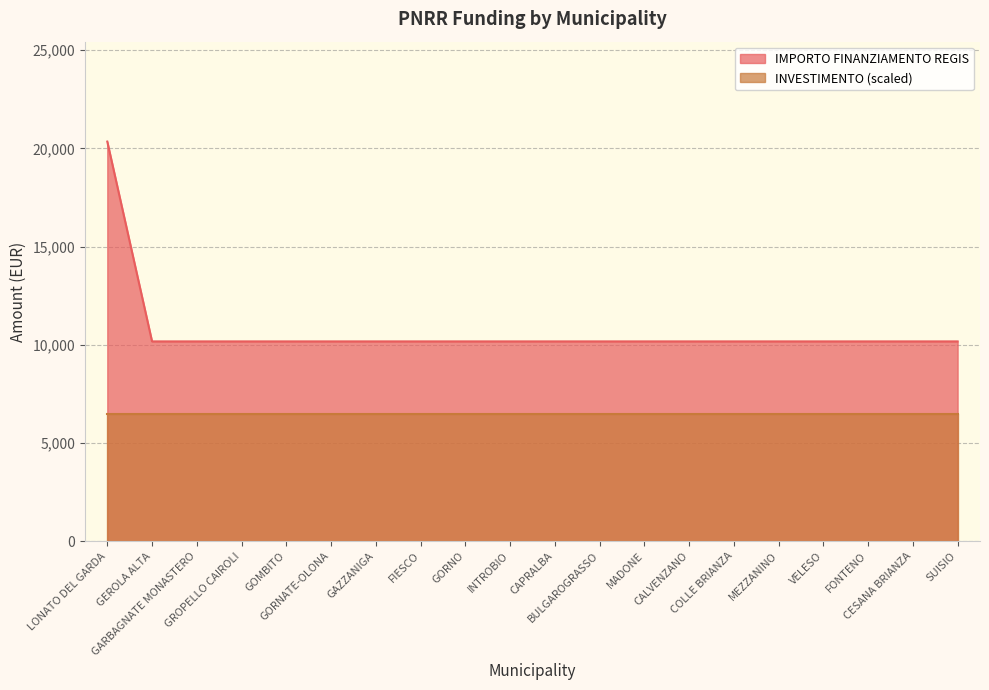

Rank the categories by value from lowest to highest.

GEROLA ALTA, GARBAGNATE MONASTERO, GROPELLO CAIROLI, GOMBITO, GORNATE-OLONA, GAZZANIGA, FIESCO, GORNO, INTROBIO, CAPRALBA, BULGAROGRASSO, MADONE, CALVENZANO, COLLE BRIANZA, MEZZANINO, VELESO, FONTENO, CESANA BRIANZA, SUISIO, LONATO DEL GARDA